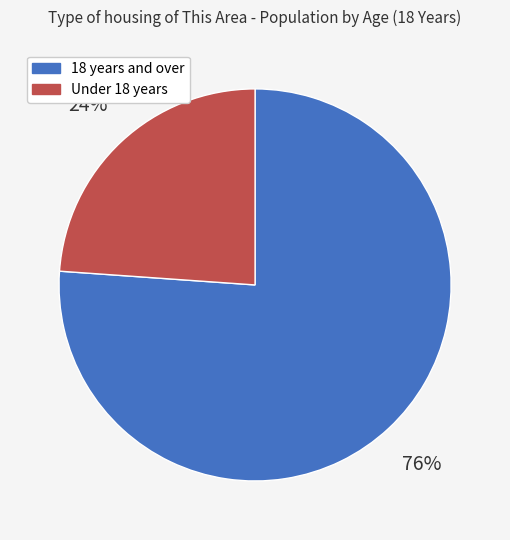

To the nearest percent, what percentage of the pie is 18 years and over?

76%